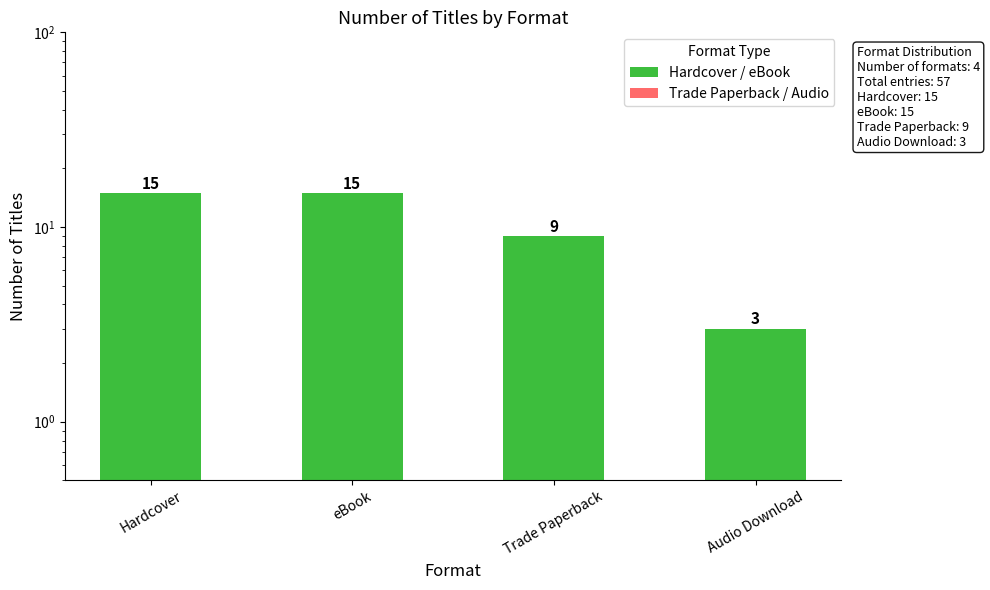

What is the sum of the values at Hardcover and eBook?

30